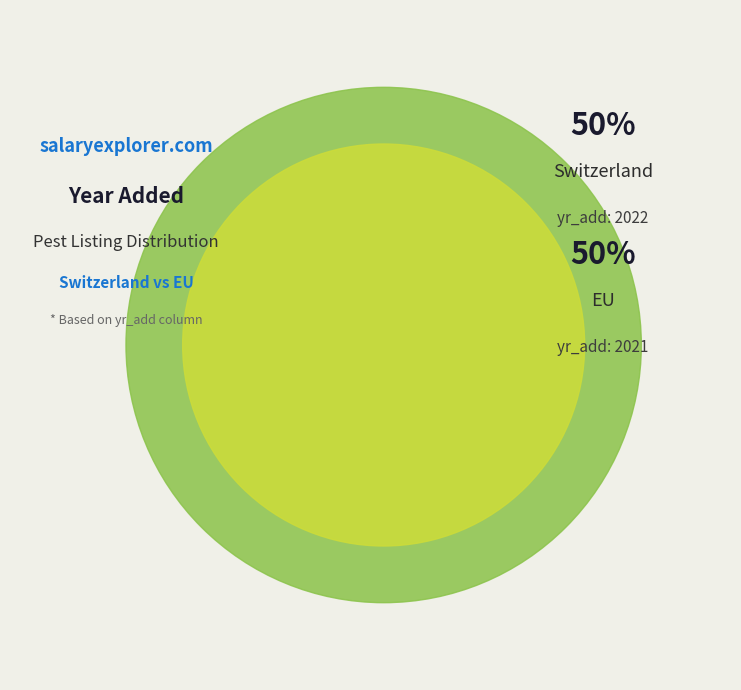

What is the largest slice in the pie chart?

Switzerland